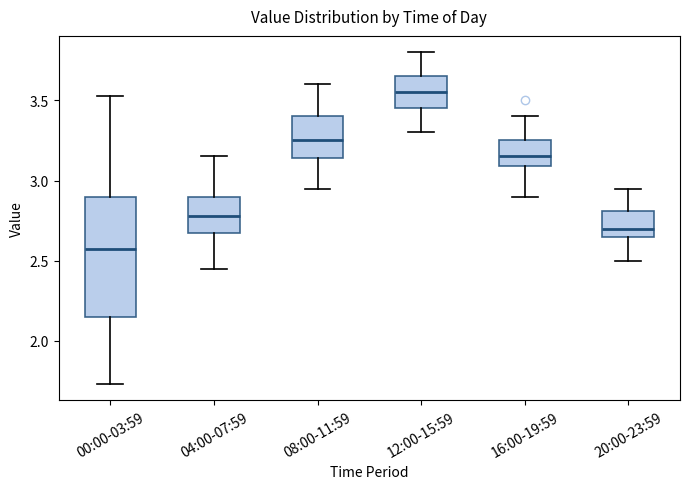

Where is the lower edge of the box for 20:00-23:59 on the y-axis? The values are not printed on the chart, so give them approximately, as read against the axis.

2.65